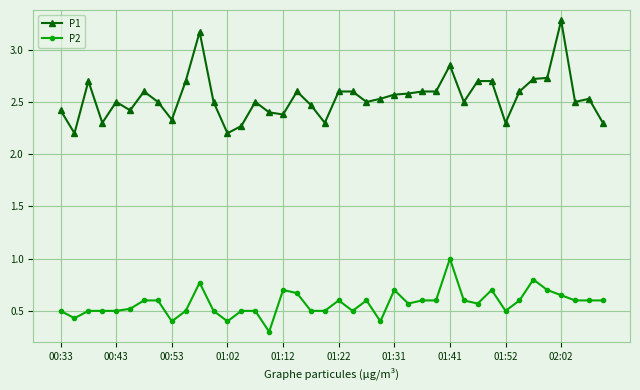

Which series has the widest spread of values?

P1